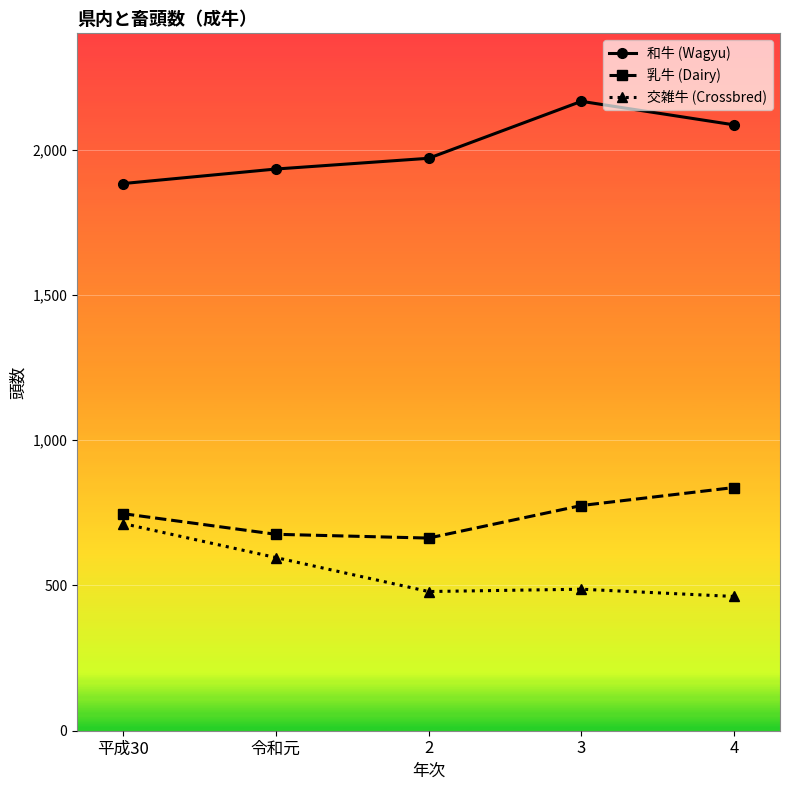

At which category does the chart reach its peak across all series?

3